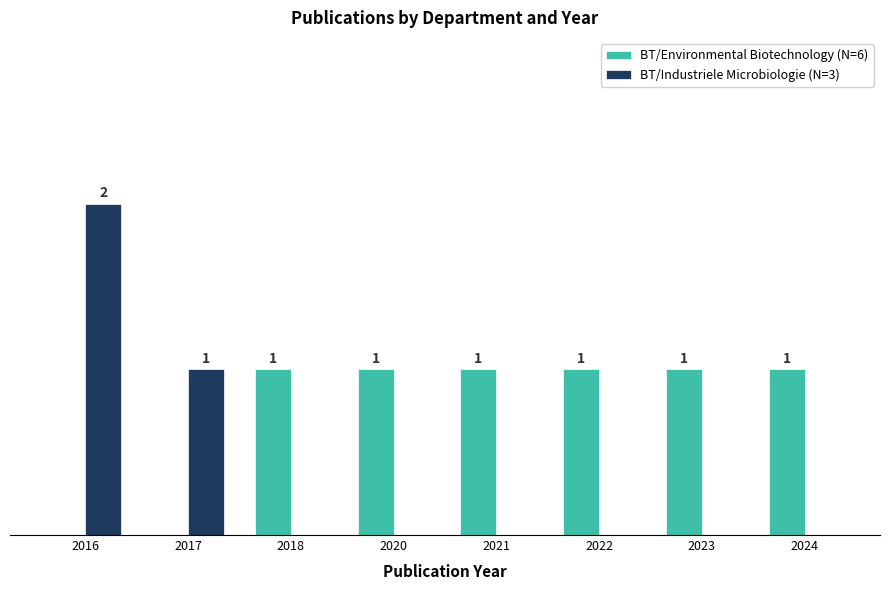

Is the value of BT/Environmental Biotechnology (N=6) at 2018 greater than the value of BT/Industriele Microbiologie (N=3) at 2024?

Yes